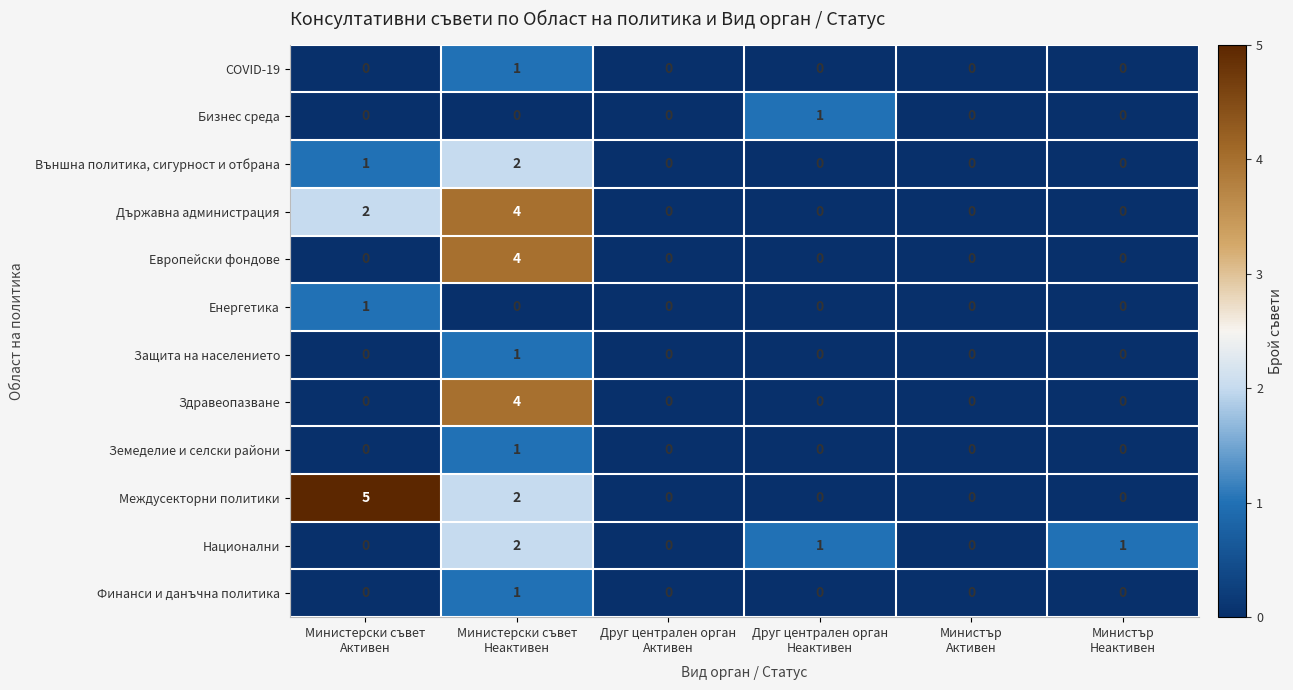

Which series has the widest spread of values?

Междусекторни политики